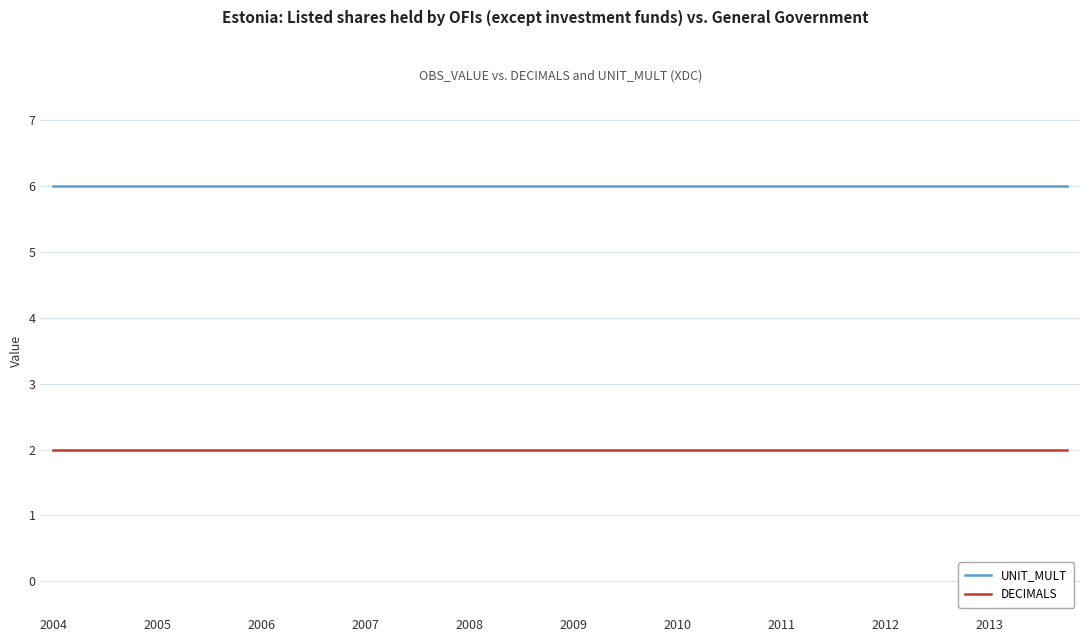

True or false: UNIT_MULT and DECIMALS cross at least once.

False